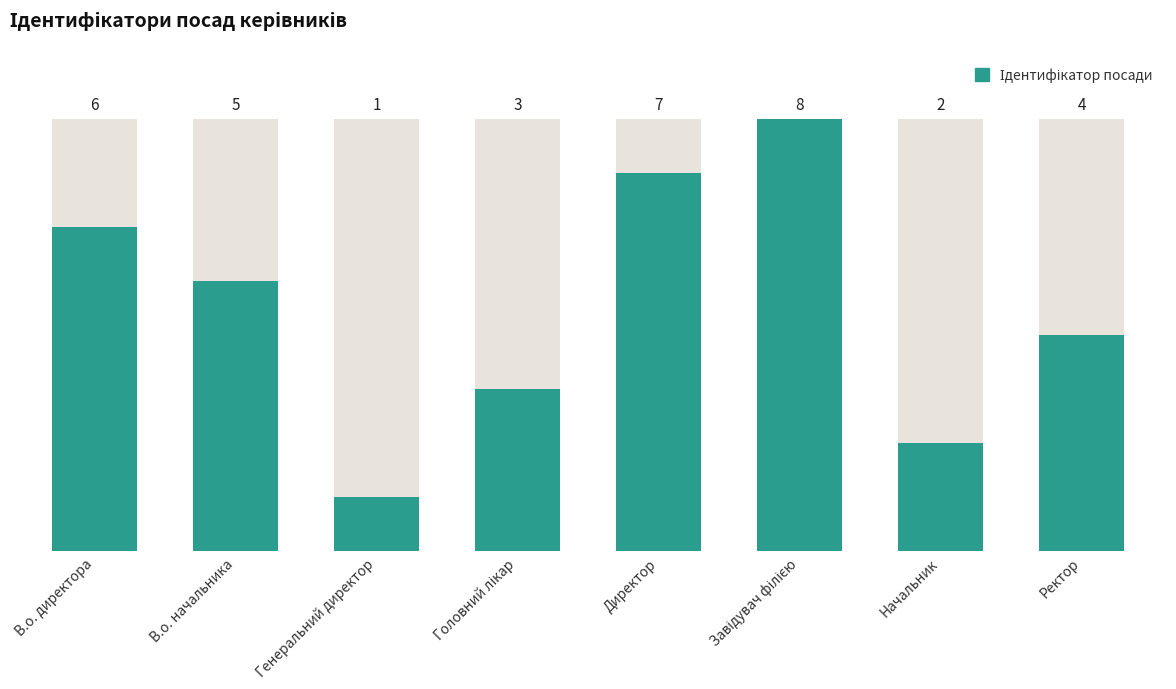

How many values are between 3 and 7?

5